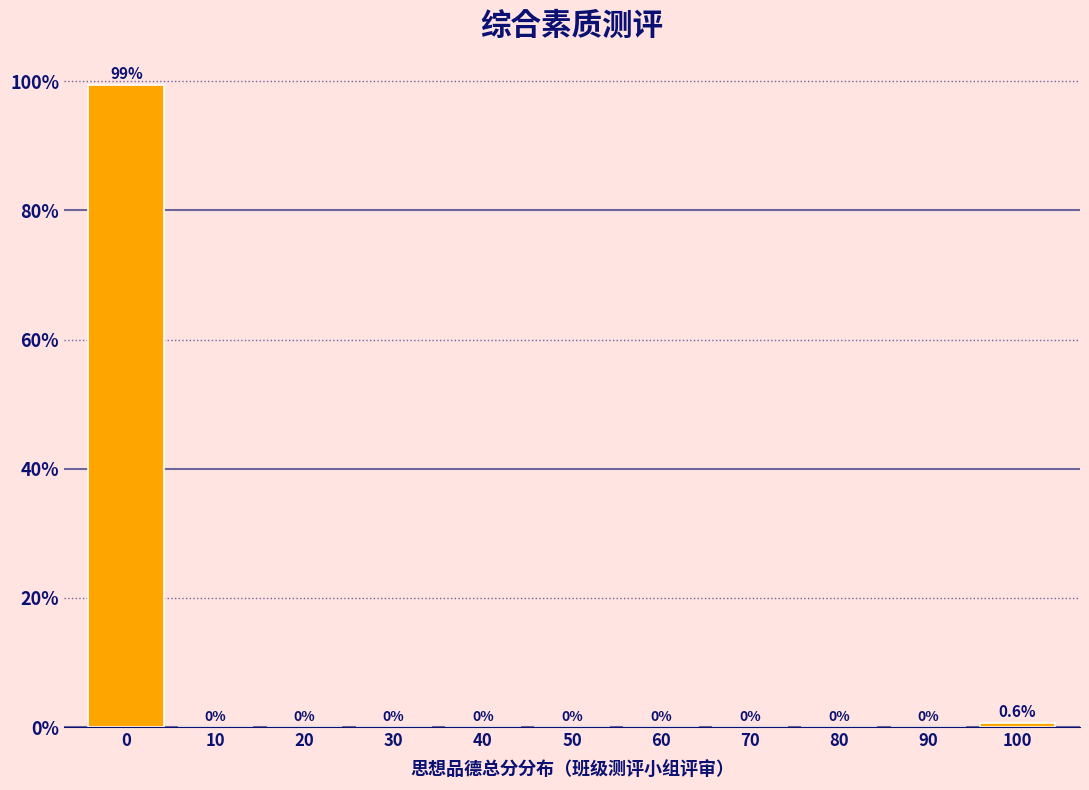

Reading right to left, extract all data points from this chart.

100=0.6	90=0.0	80=0.0	70=0.0	60=0.0	50=0.0	40=0.0	30=0.0	20=0.0	10=0.0	0=99.4